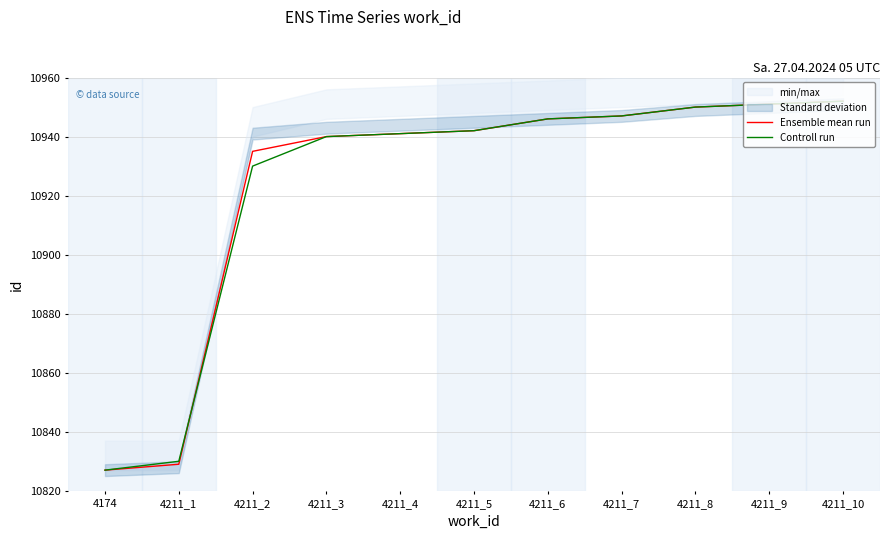

What is the value of the Controll run point at the 11th from the left?

10952